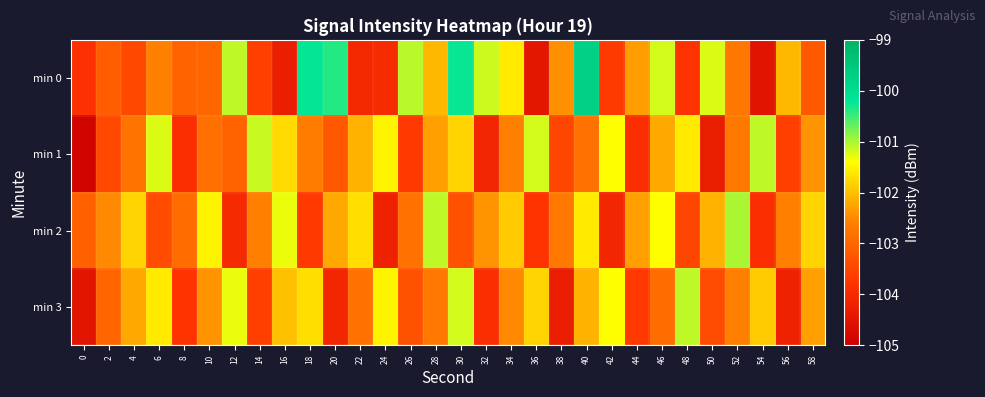

Which series changed the most between 2 and 26?

min 0